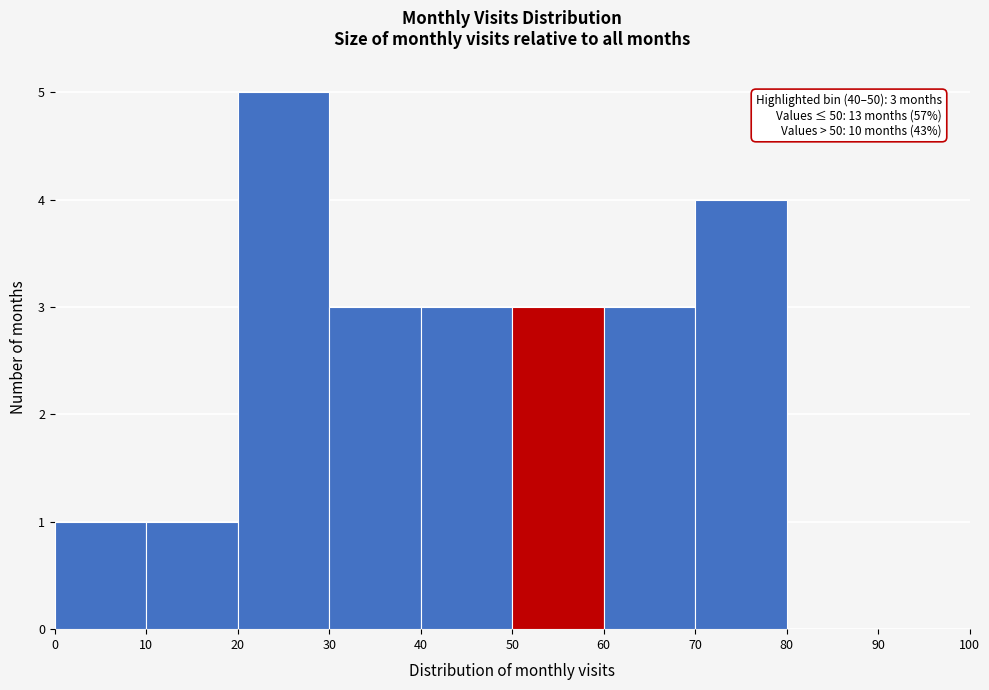

Which range on the x-axis has the tallest bar?

20 to 30